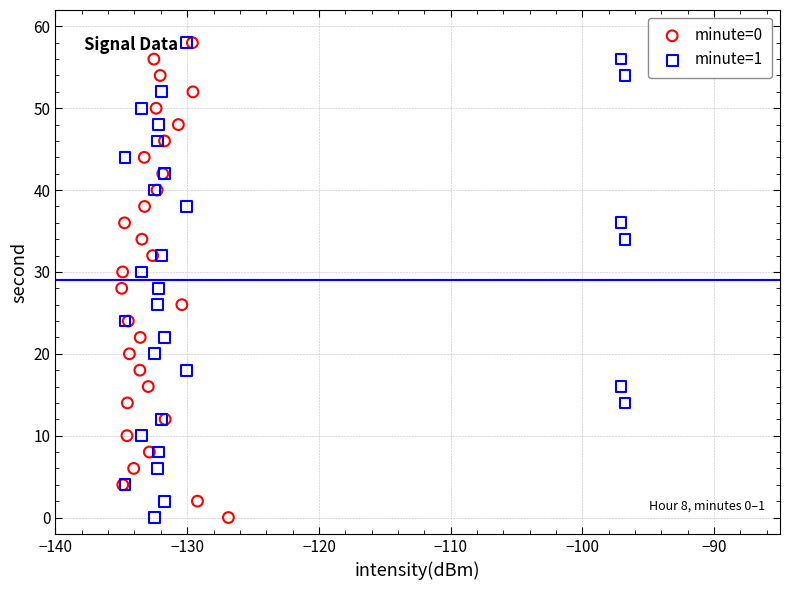

What are all the series names shown in the legend?

minute=0, minute=1